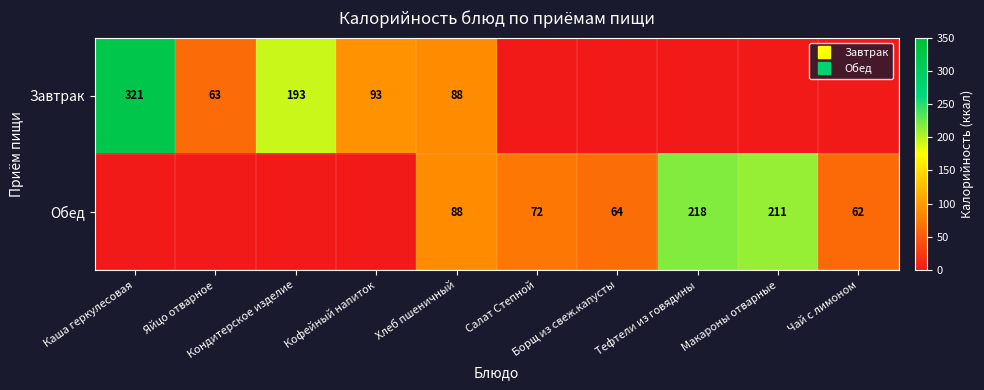

Is it true that Обед equals 315.3 at Тефтели из говядины?

False